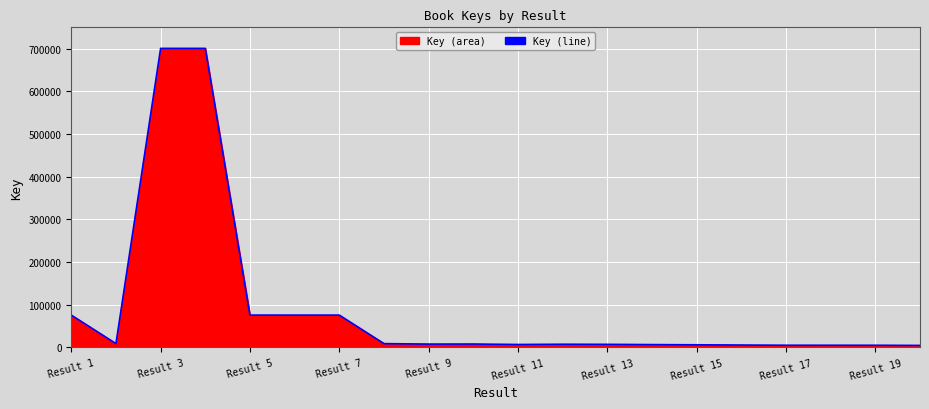

The chart shows a value of 75612 at Result 1. True or false?

True